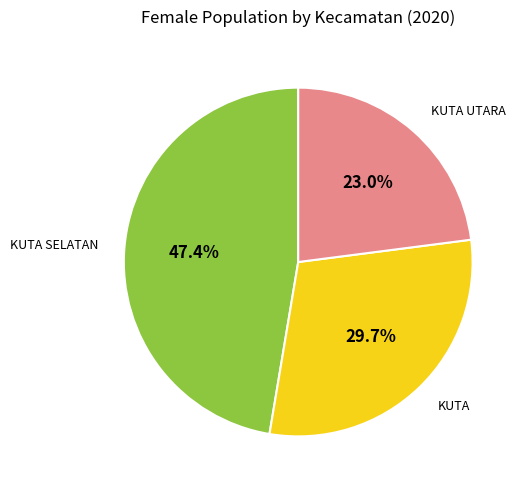

Is there any slice that represents more than half of the pie?

No